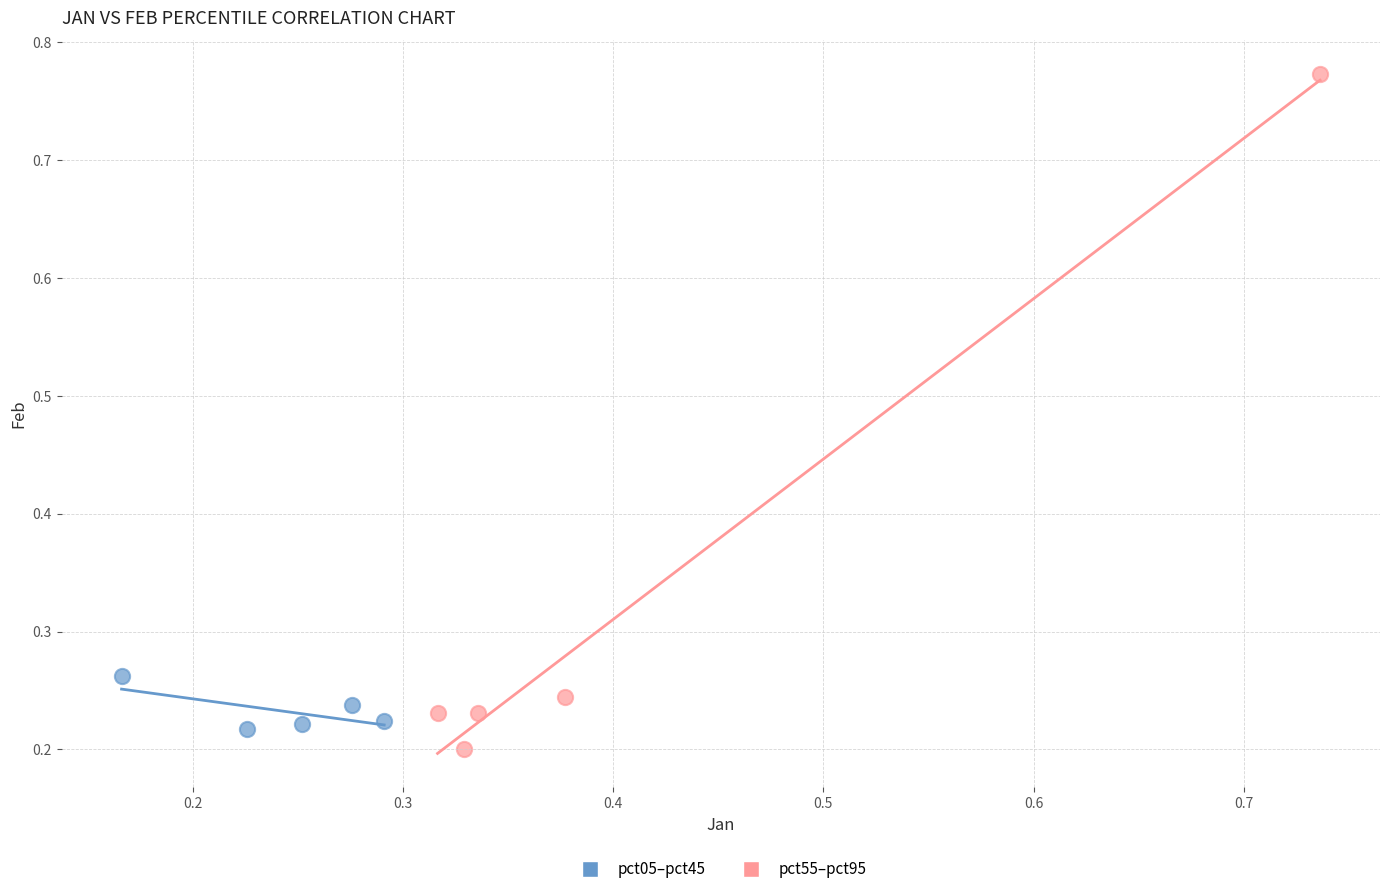

Which series contains the highest Y value?

pct55–pct95